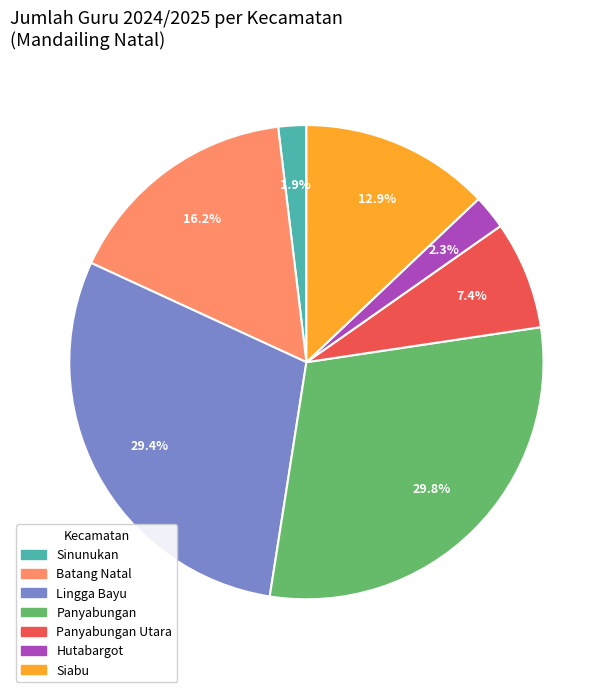

Between Batang Natal and Panyabungan Utara, which is larger?

Batang Natal